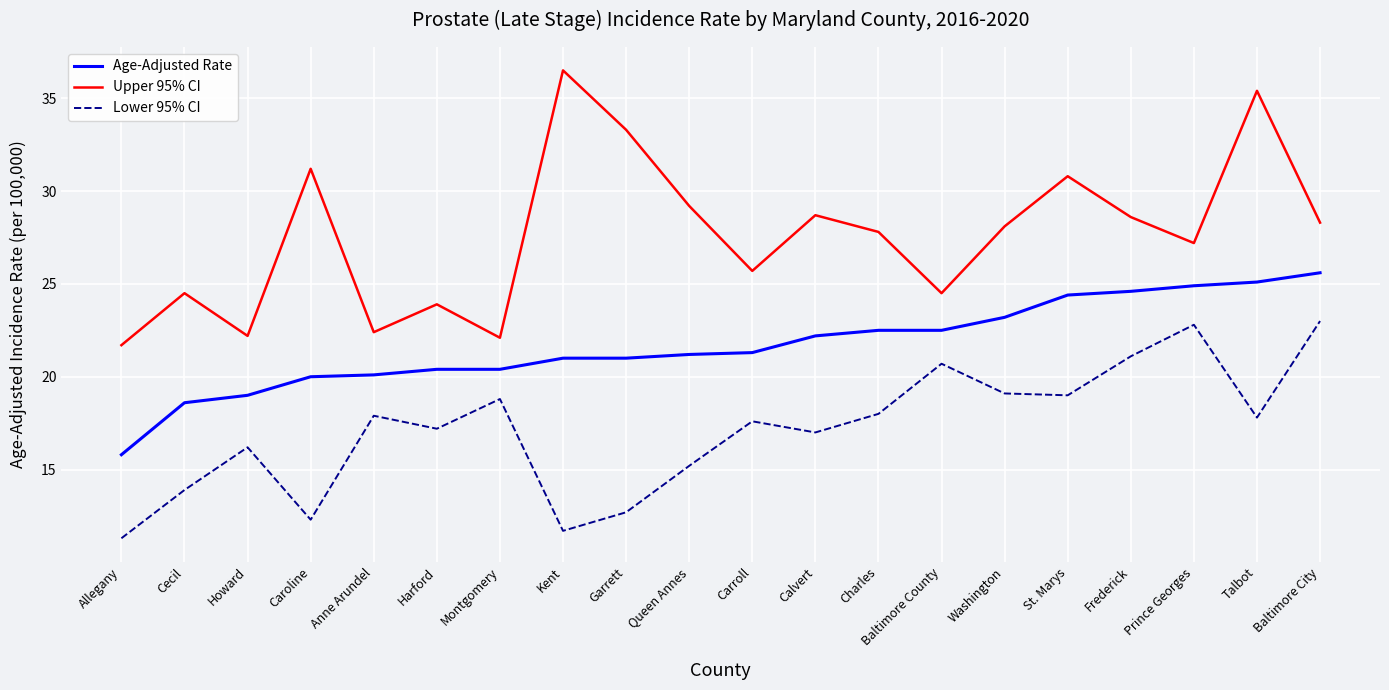

True or false: Lower 95% CI and Age-Adjusted Rate cross at least once.

False